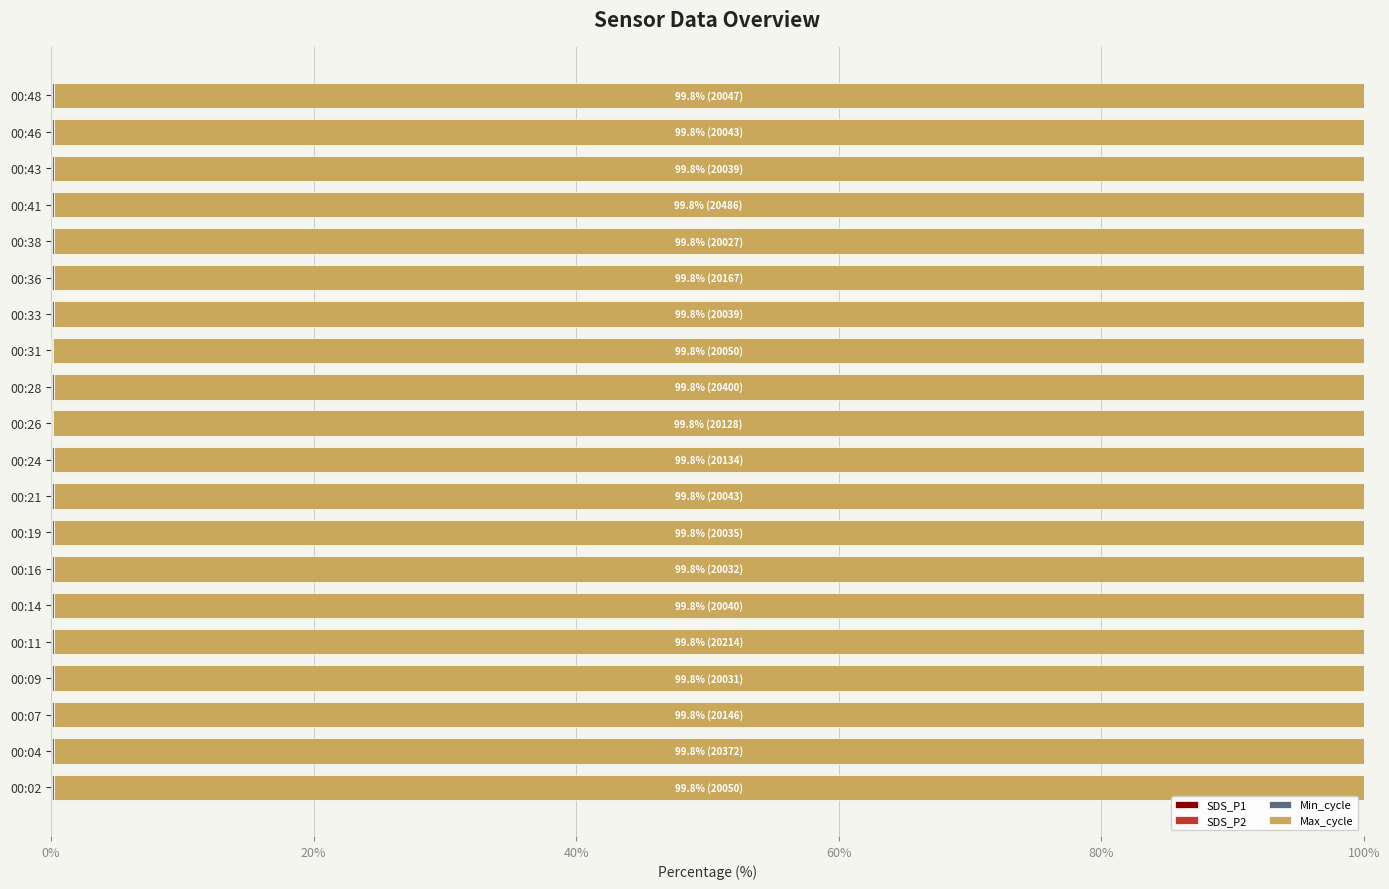

How many data points does each series have?

20